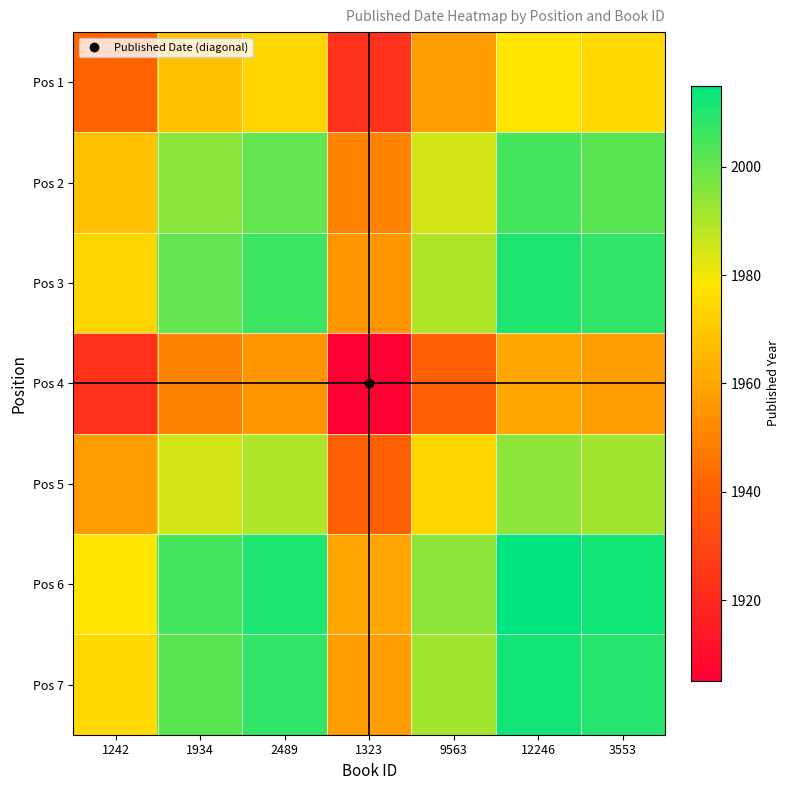

Reading right to left, transcribe all the data shown in this chart.

Pos 1: 3553=1975.0	12246=1978.0	9563=1957.5	1323=1923.0	2489=1973.5	1934=1968.0	1242=1941.0
Pos 2: 3553=2002.0	12246=2005.0	9563=1984.5	1323=1950.0	2489=2000.5	1934=1995.0	1242=1968.0
Pos 3: 3553=2007.5	12246=2010.5	9563=1990.0	1323=1955.5	2489=2006.0	1934=2000.5	1242=1973.5
Pos 4: 3553=1957.0	12246=1960.0	9563=1939.5	1323=1905.0	2489=1955.5	1934=1950.0	1242=1923.0
Pos 5: 3553=1991.5	12246=1994.5	9563=1974.0	1323=1939.5	2489=1990.0	1934=1984.5	1242=1957.5
Pos 6: 3553=2012.0	12246=2015.0	9563=1994.5	1323=1960.0	2489=2010.5	1934=2005.0	1242=1978.0
Pos 7: 3553=2009.0	12246=2012.0	9563=1991.5	1323=1957.0	2489=2007.5	1934=2002.0	1242=1975.0